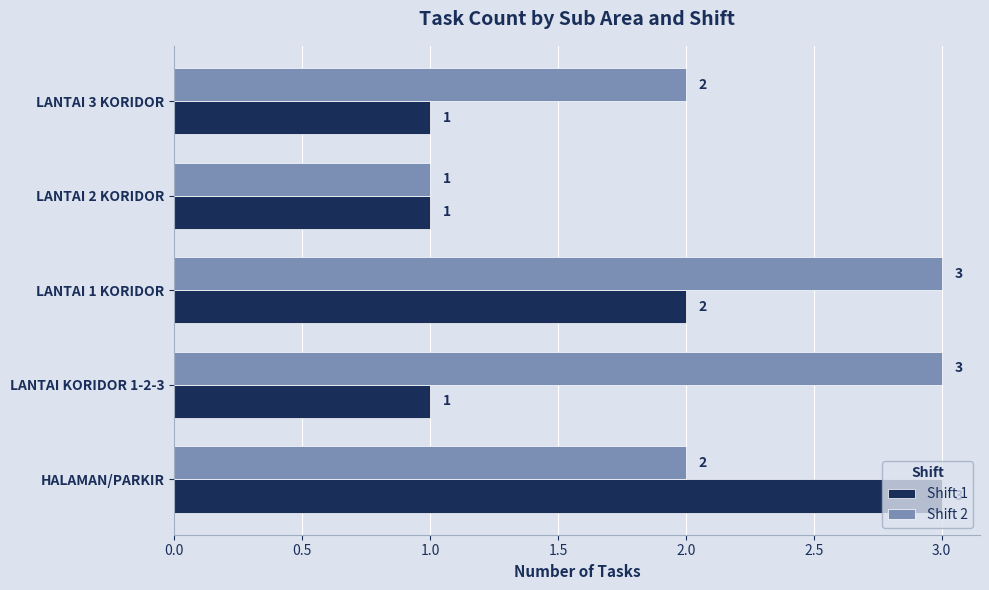

At which label is Shift 1 closest to 2?

LANTAI 1 KORIDOR